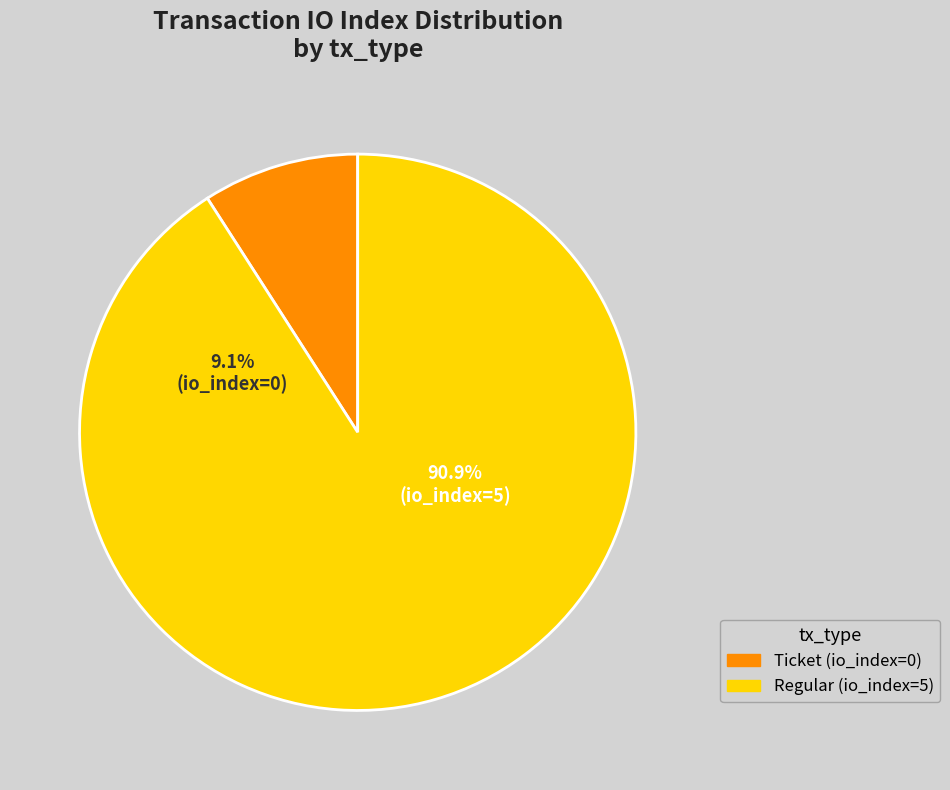

Which slice is the largest?

Regular (io_index=5)